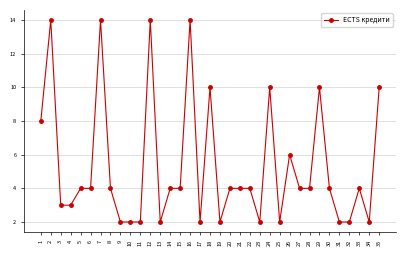

How many data points does each series have?

35